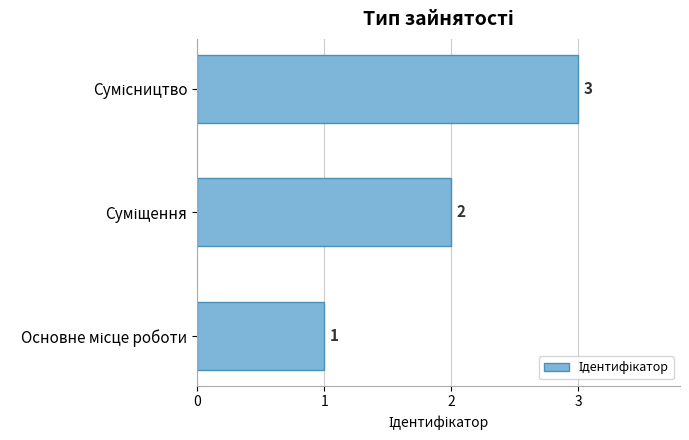

How many values are between 1 and 3?

3